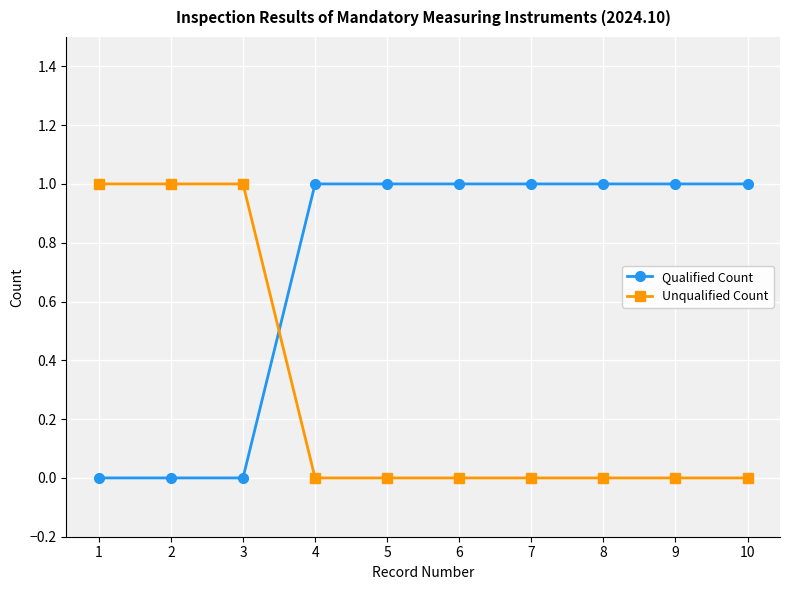

The Qualified Count series shows 1 at 6. True or false?

True